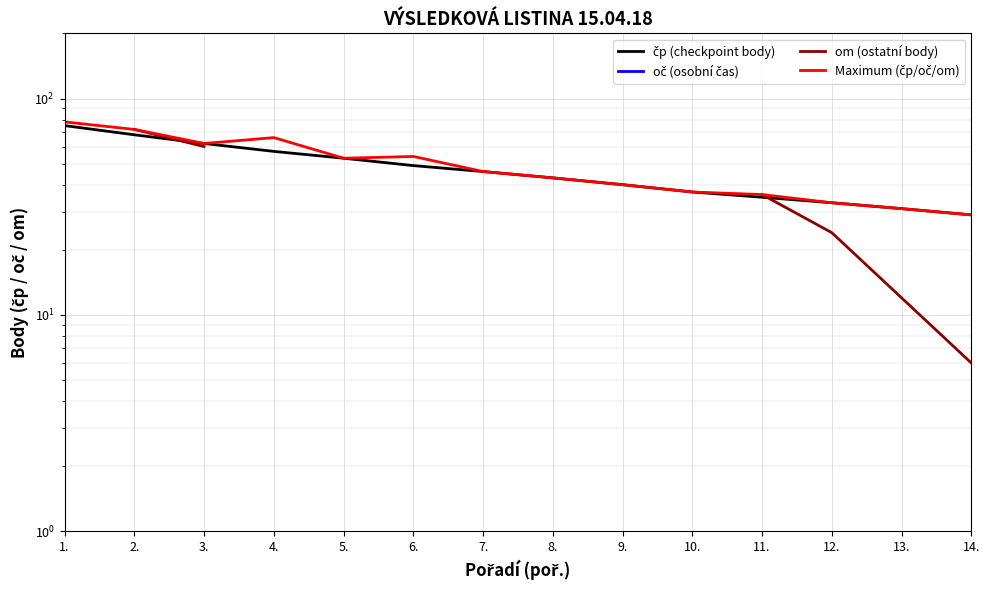

Between 1. and 7., which series saw the biggest shift?

Maximum (čp/oč/om)